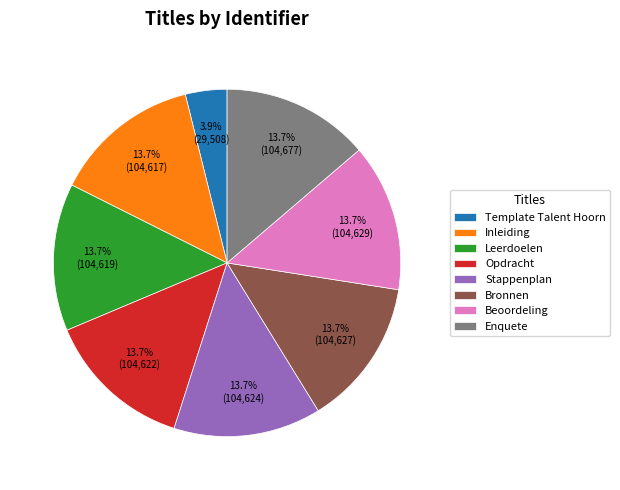

True or false: Beoordeling accounts for 8% of the total.

False